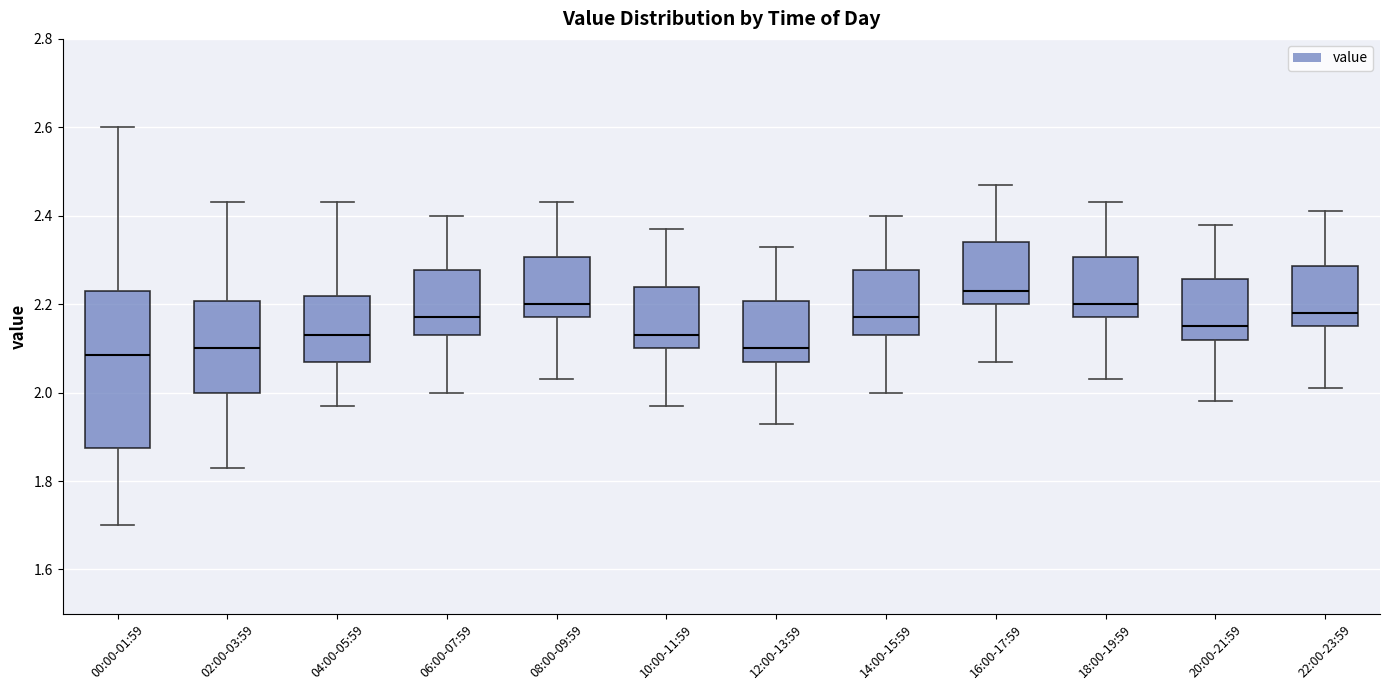

Reading left to right, transcribe this box plot: for each box, give where its median line is, the range the box spans, and where its two whiskers end, as read against the y-axis. The values are not printed on the chart, so give them approximately, as read against the axis.

00:00-01:59: median 2.08, box 1.88 to 2.24, whiskers 1.70 to 2.60
02:00-03:59: median 2.10, box 2.00 to 2.20, whiskers 1.84 to 2.44
04:00-05:59: median 2.14, box 2.08 to 2.22, whiskers 1.98 to 2.44
06:00-07:59: median 2.18, box 2.14 to 2.28, whiskers 2.00 to 2.40
08:00-09:59: median 2.20, box 2.18 to 2.30, whiskers 2.04 to 2.44
10:00-11:59: median 2.14, box 2.10 to 2.24, whiskers 1.98 to 2.38
12:00-13:59: median 2.10, box 2.08 to 2.20, whiskers 1.94 to 2.34
14:00-15:59: median 2.18, box 2.14 to 2.28, whiskers 2.00 to 2.40
16:00-17:59: median 2.24, box 2.20 to 2.34, whiskers 2.08 to 2.48
18:00-19:59: median 2.20, box 2.18 to 2.30, whiskers 2.04 to 2.44
20:00-21:59: median 2.16, box 2.12 to 2.26, whiskers 1.98 to 2.38
22:00-23:59: median 2.18, box 2.16 to 2.28, whiskers 2.02 to 2.42